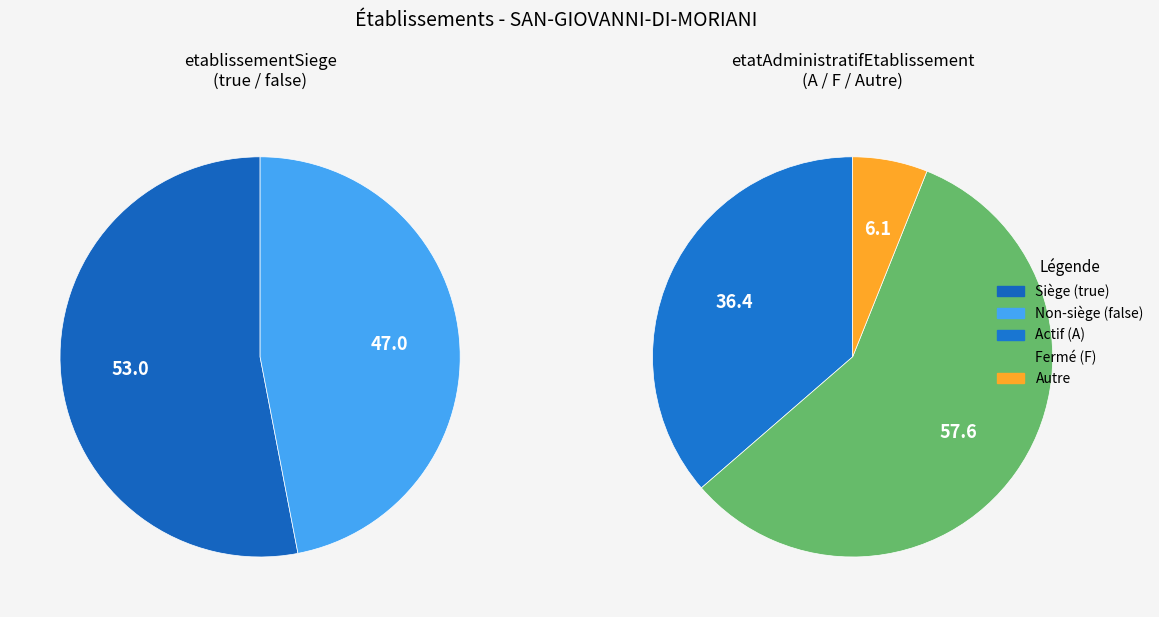

The false slice represents 39% of the pie. True or false?

False